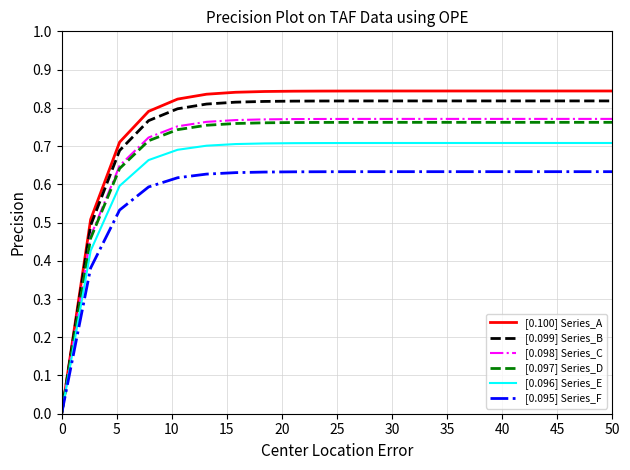

Which series has the largest range (max minus min)?

[0.100] Series_A